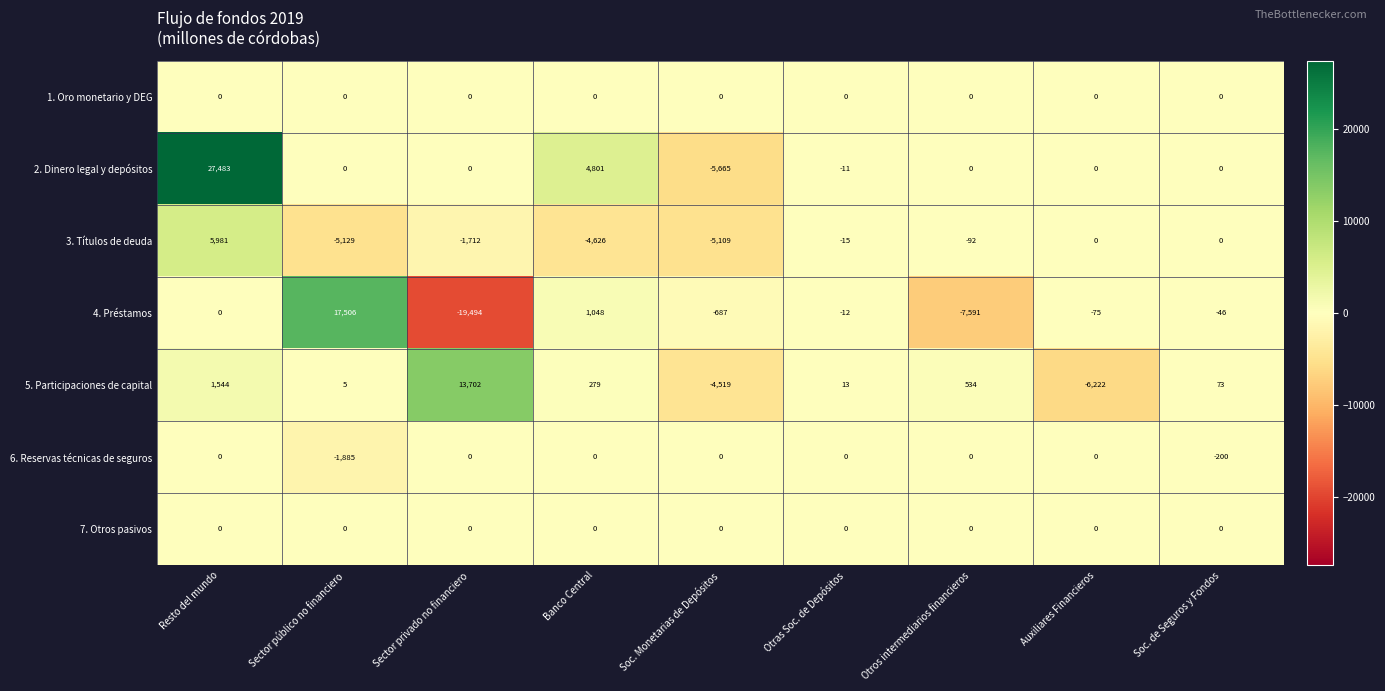

What is the difference between the maximum and minimum values in the 6. Reservas técnicas de seguros series?

1885